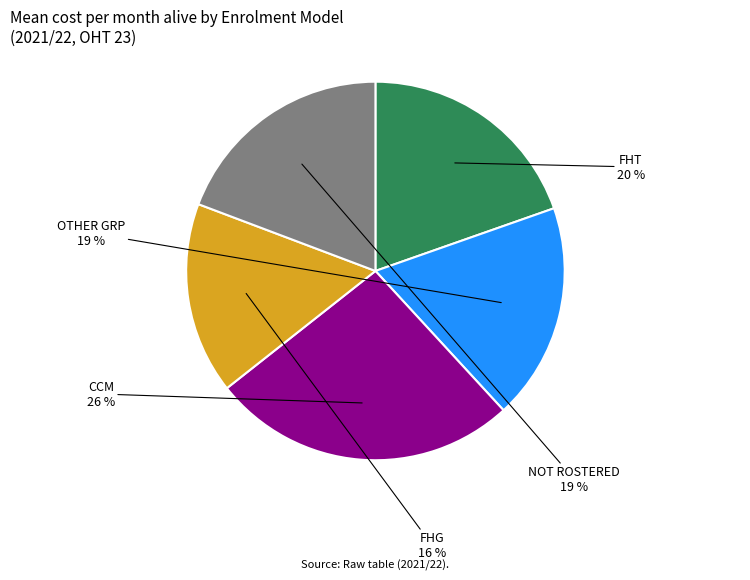

Is there a majority slice in this chart?

No